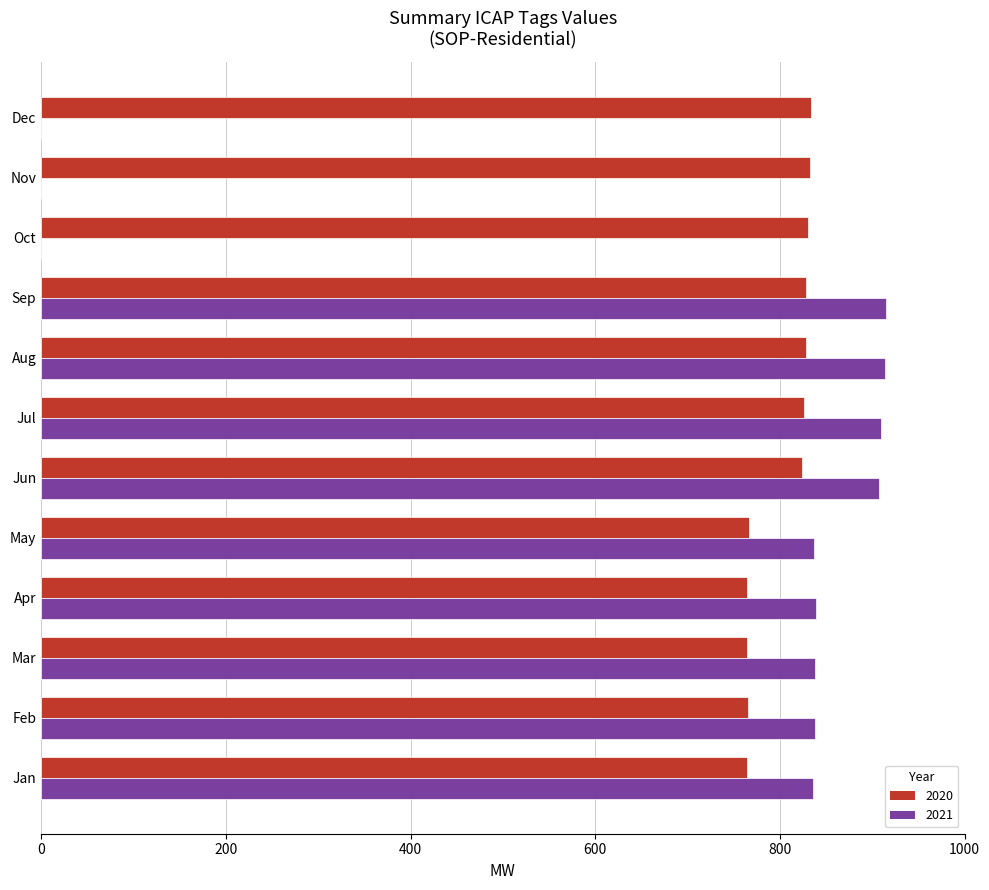

What is the highest value of the 2020 series?

833.6